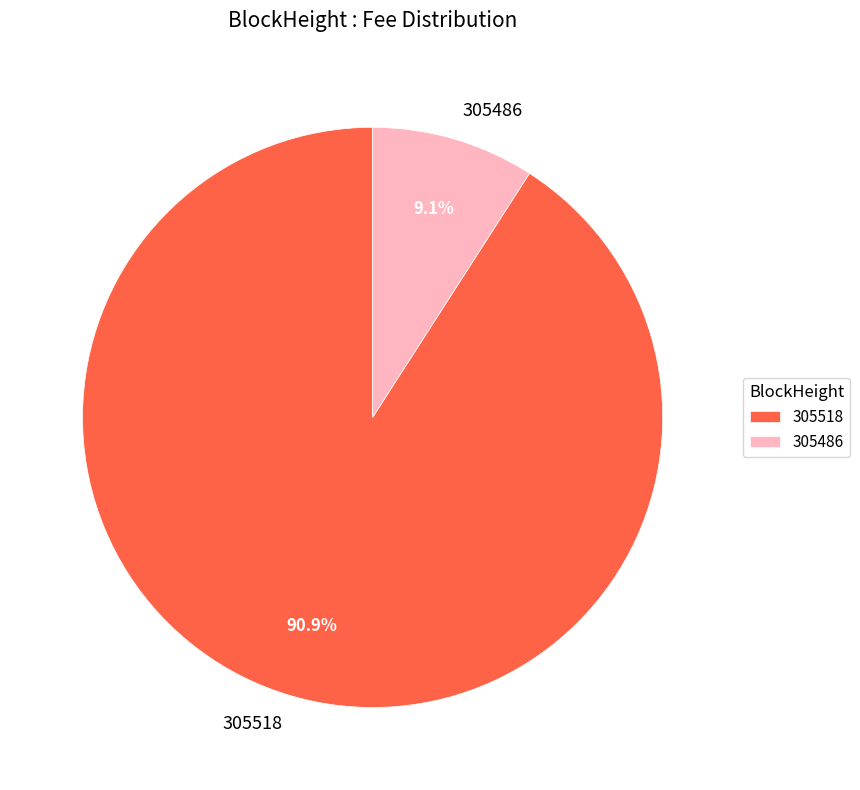

Do 305486 and 305518 together represent more than half of the pie?

Yes